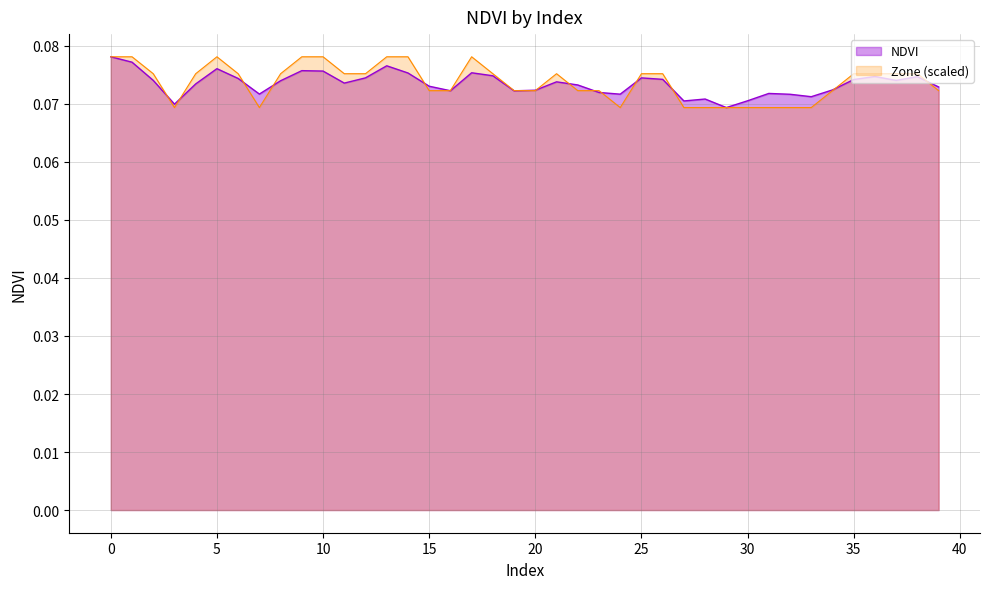

What is the sum of the values at 20 and 23?

0.1